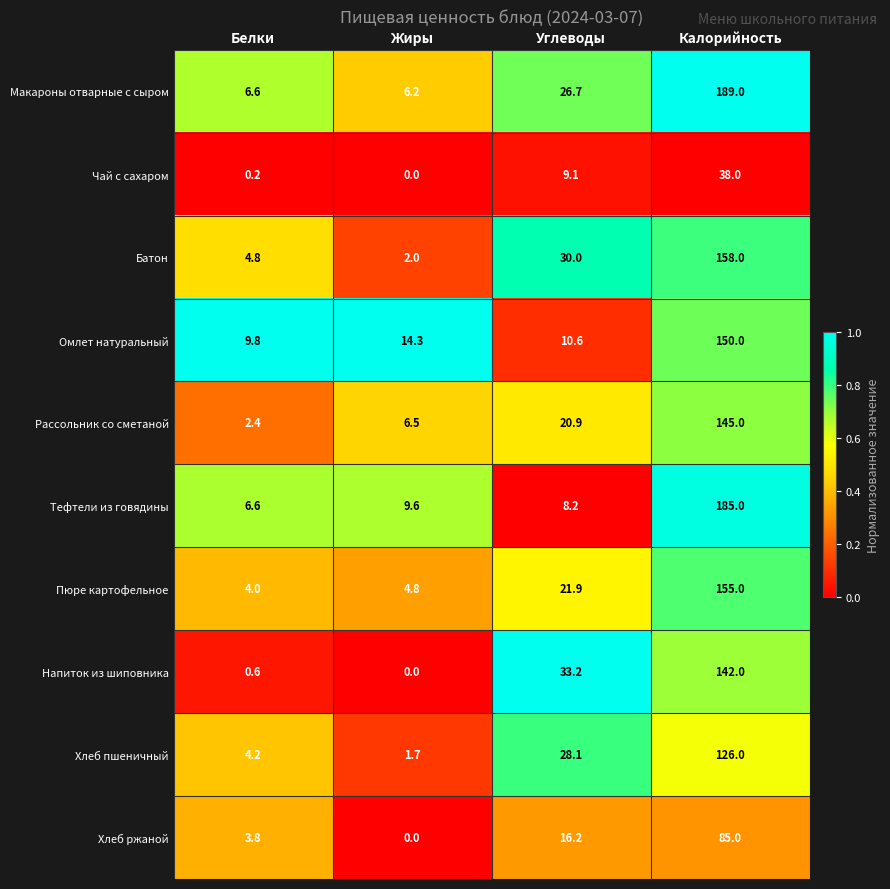

What is the spread (max minus min) of values at Углеводы?

25.0